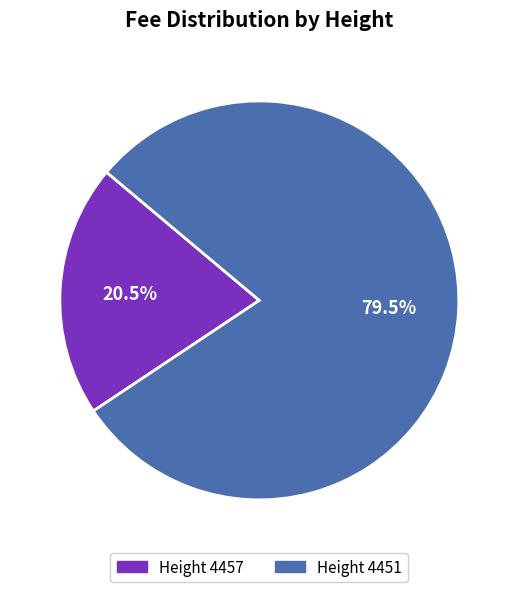

Does any single category account for the majority?

Yes